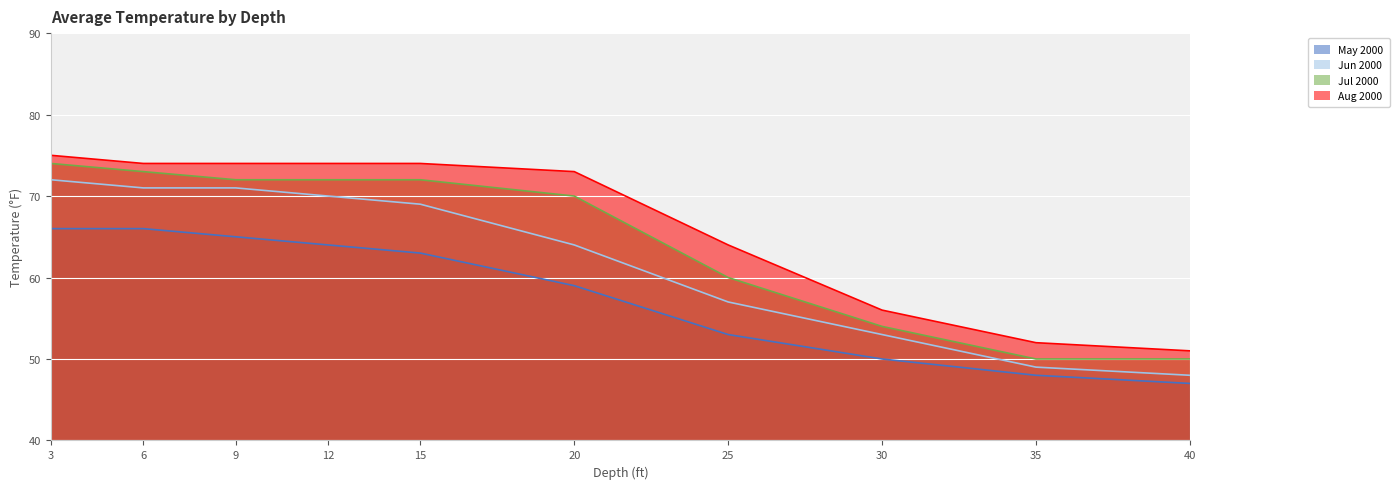

What are all the series names shown in the legend?

May 2000, Jun 2000, Jul 2000, Aug 2000